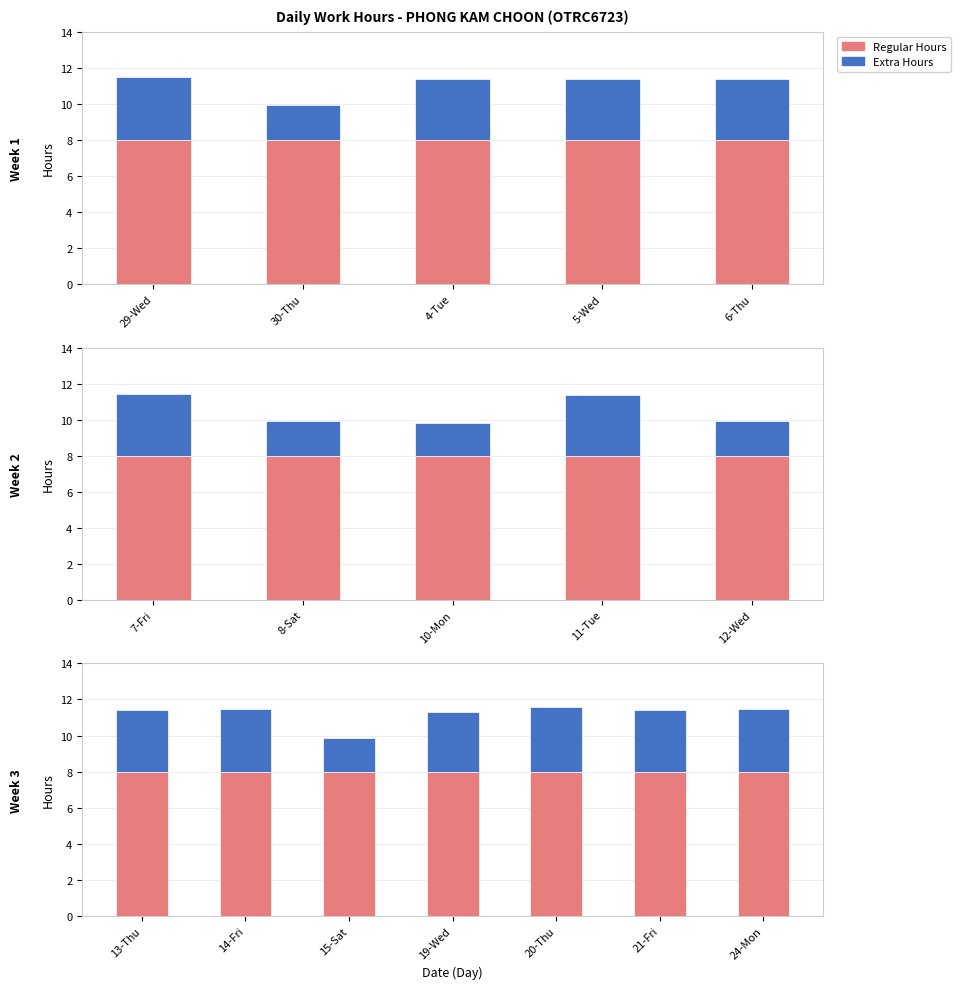

What is the value of the Regular Hours bar at the 4th from the left?

8.0